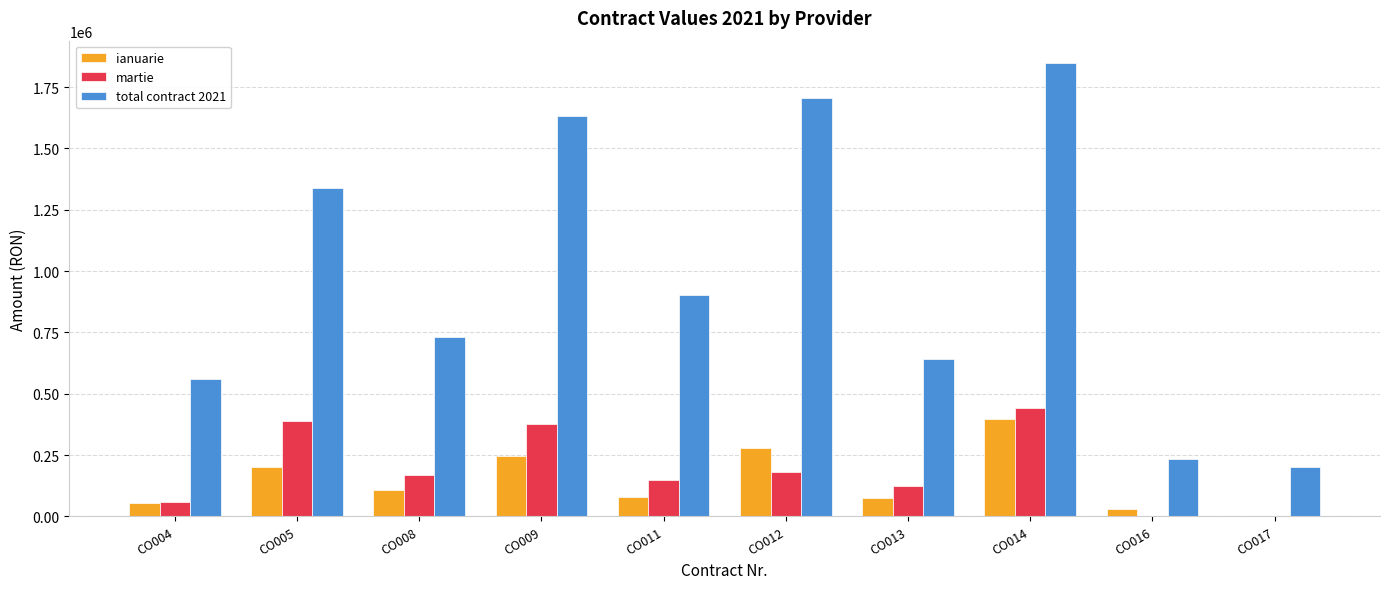

Does the chart contain stacked bars?

No